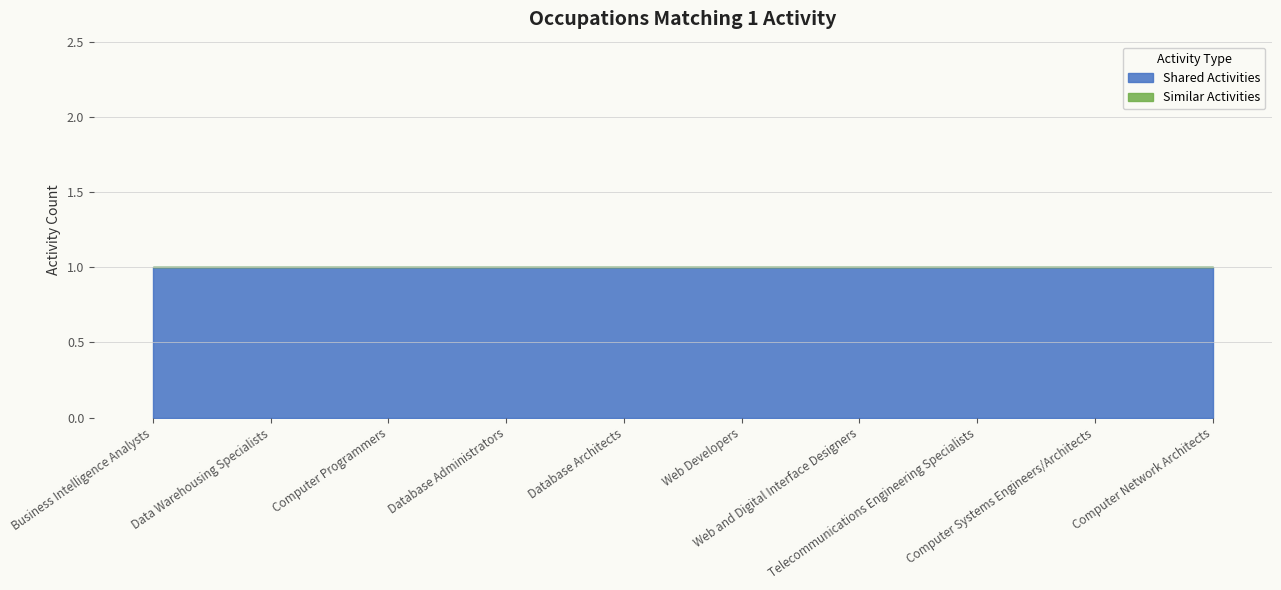

Reading left to right, list all the values displayed in this chart.

Shared Activities: Business Intelligence Analysts=1	Data Warehousing Specialists=1	Computer Programmers=1	Database Administrators=1	Database Architects=1	Web Developers=1	Web and Digital Interface Designers=1	Telecommunications Engineering Specialists=1	Computer Systems Engineers/Architects=1	Computer Network Architects=1
Similar Activities: Business Intelligence Analysts=0	Data Warehousing Specialists=0	Computer Programmers=0	Database Administrators=0	Database Architects=0	Web Developers=0	Web and Digital Interface Designers=0	Telecommunications Engineering Specialists=0	Computer Systems Engineers/Architects=0	Computer Network Architects=0